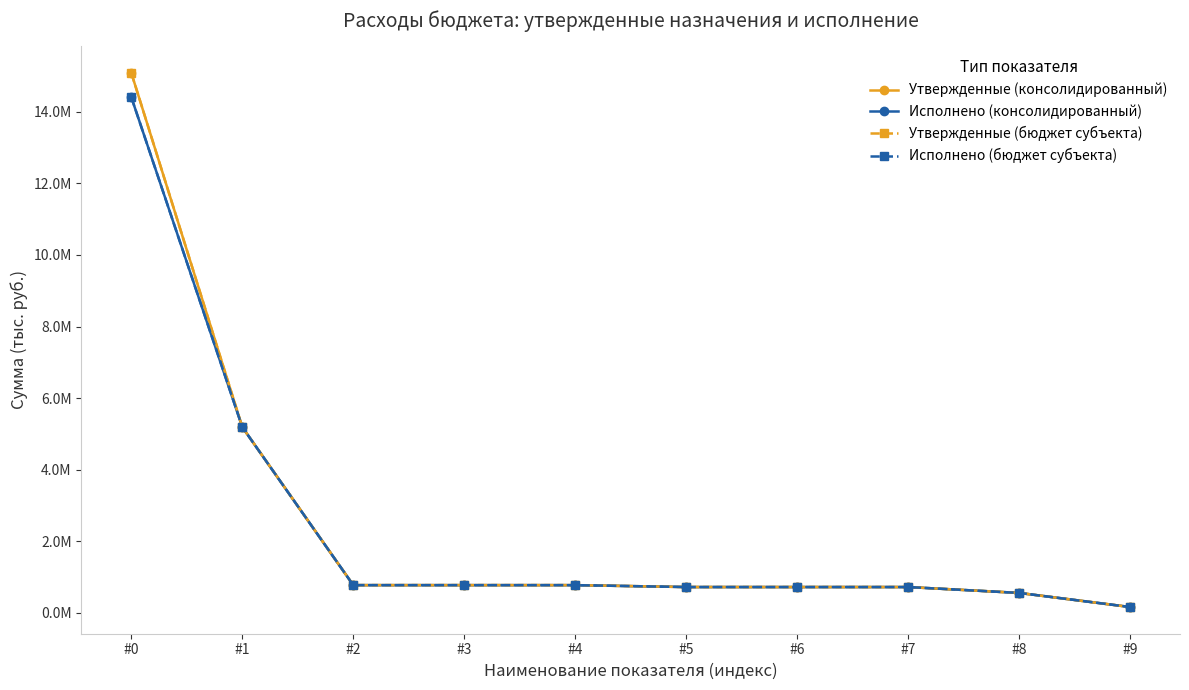

Is it true that Утвержденные (консолидированный) equals 433855.1 at #2?

False